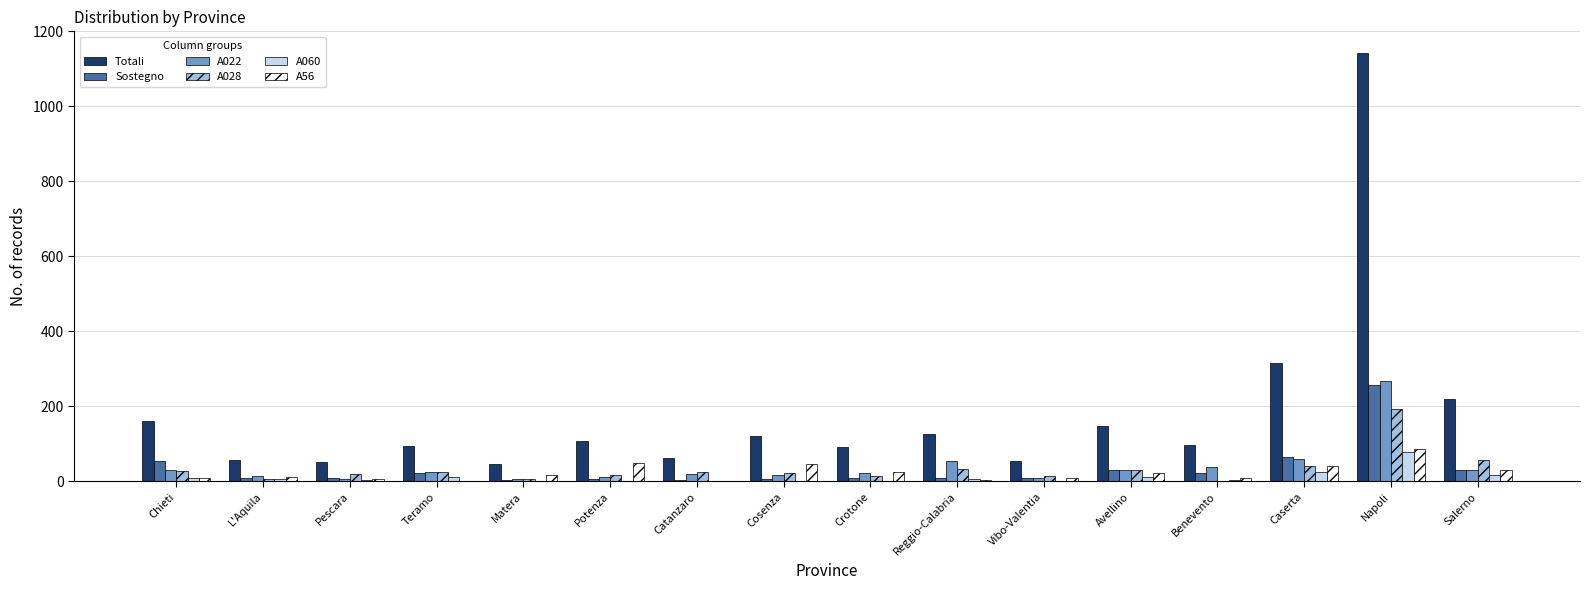

Which category has the highest value across all series?

Napoli